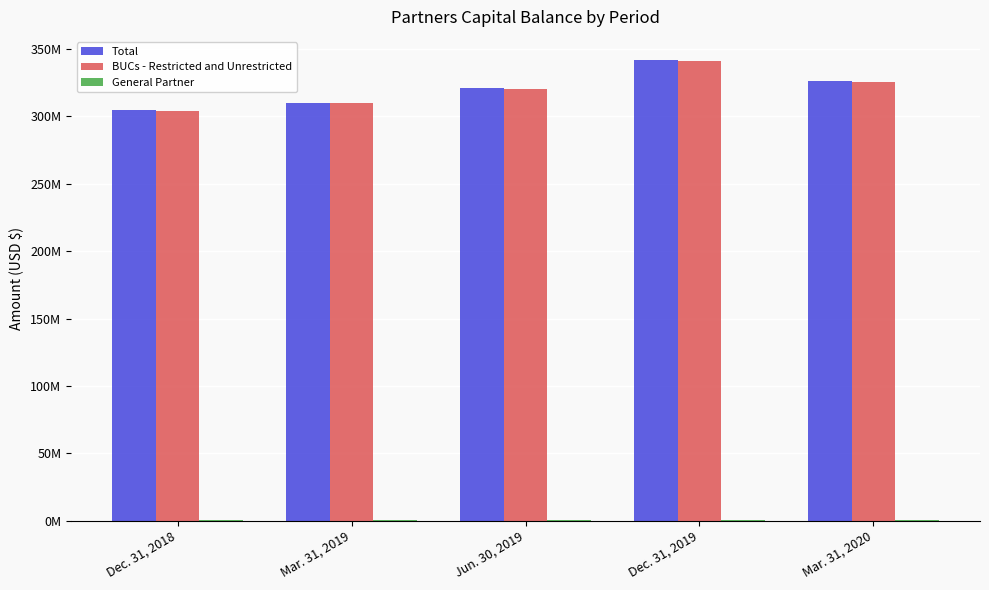

Which series has the widest spread of values?

Total